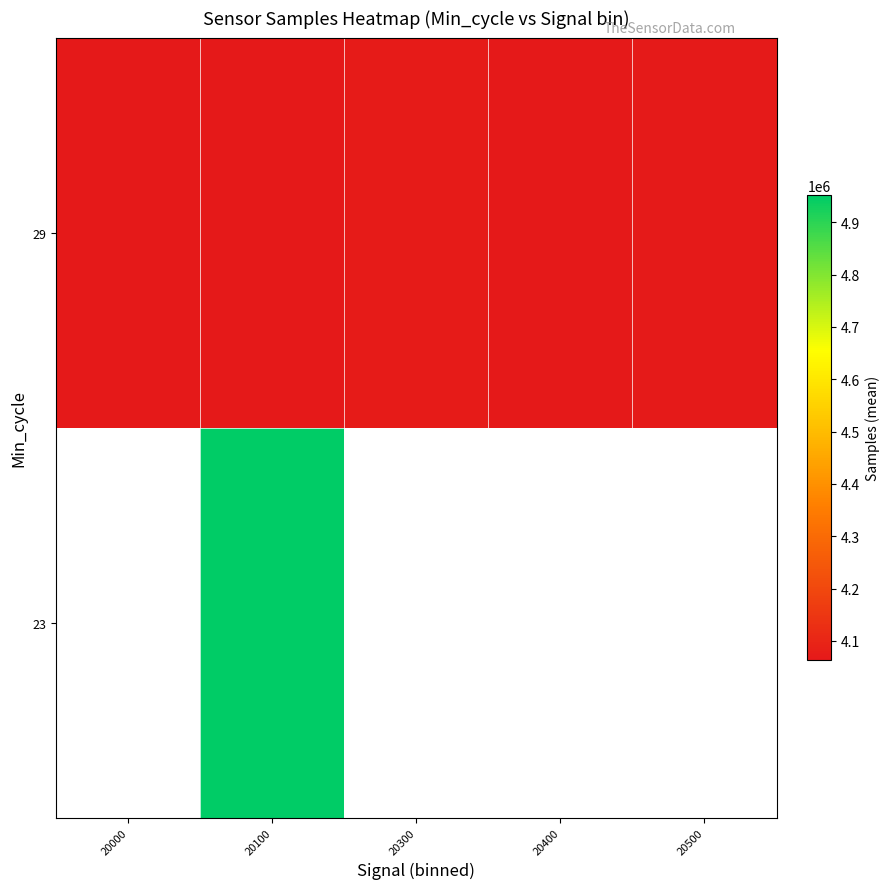

At which category is the sum across all series the highest?

20100